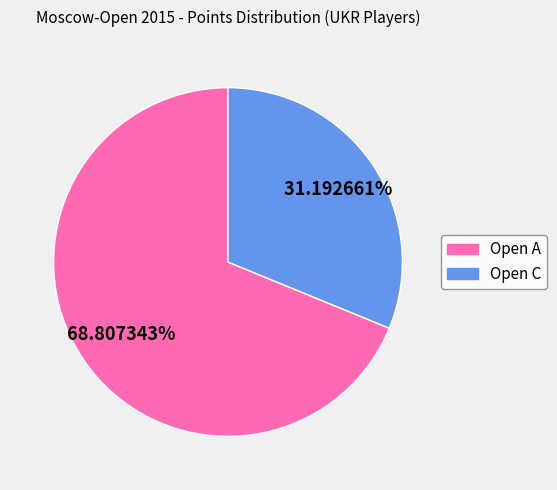

How many slices are in this pie chart?

2